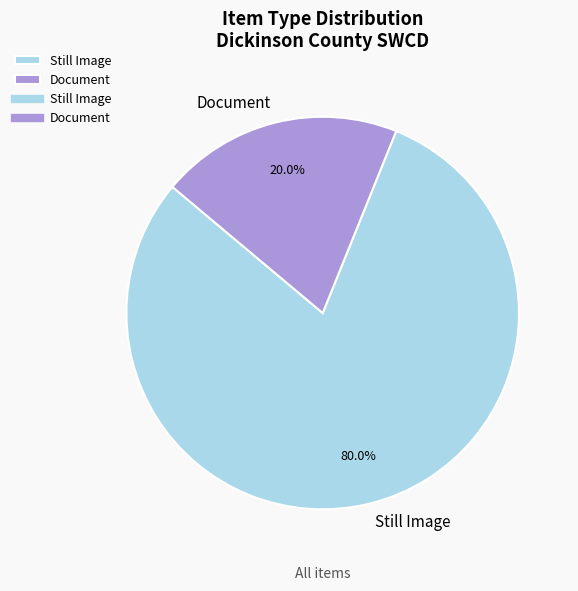

What portion of the pie excludes Document?

80.0%